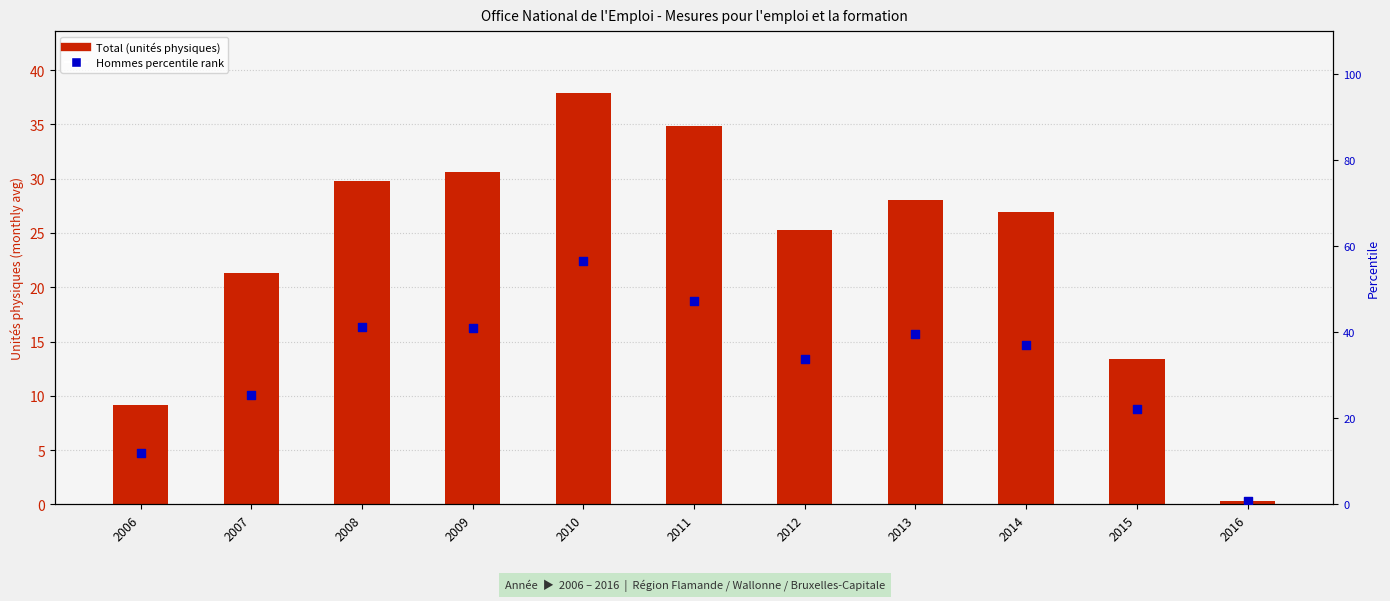

At how many categories does at least one series exceed 39?

5